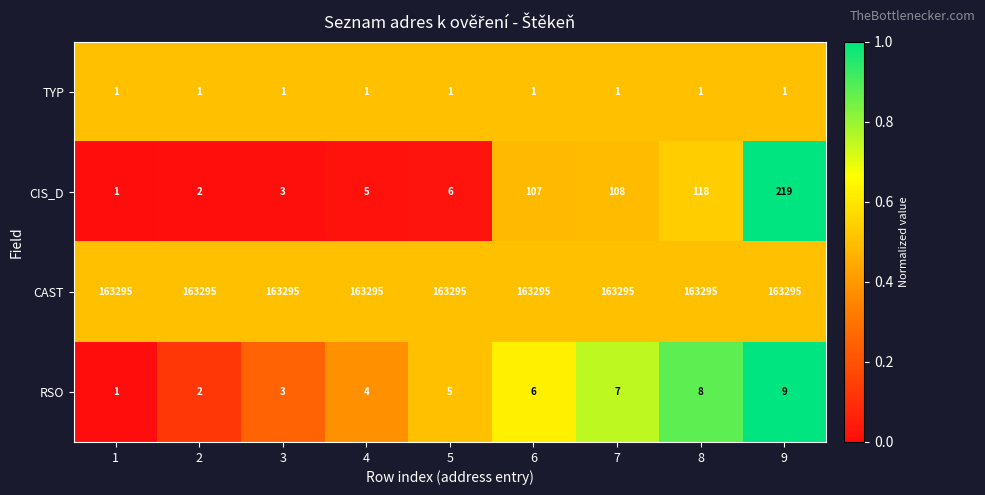

Rank the series by their maximum value, from highest to lowest.

CAST, CIS_D, RSO, TYP